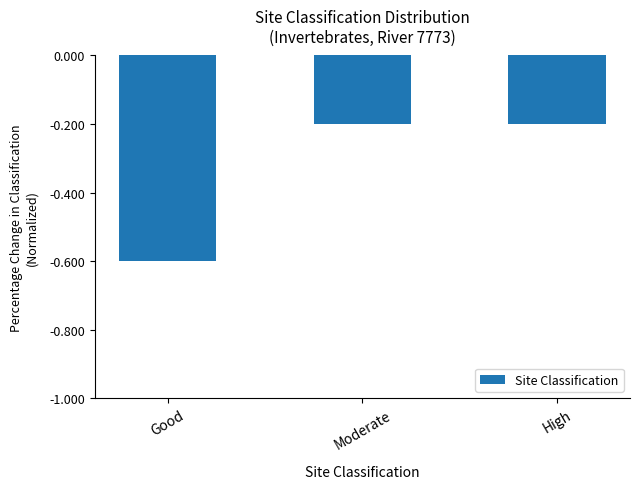

Which category has the lowest value across all series?

Good